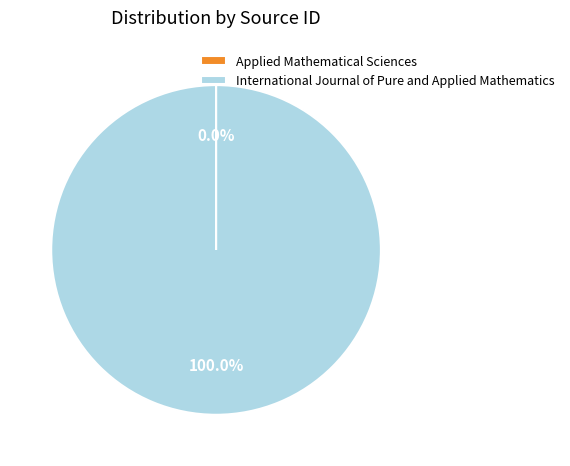

True or false: International Journal of Pure and Applied Mathematics accounts for 100% of the total.

True